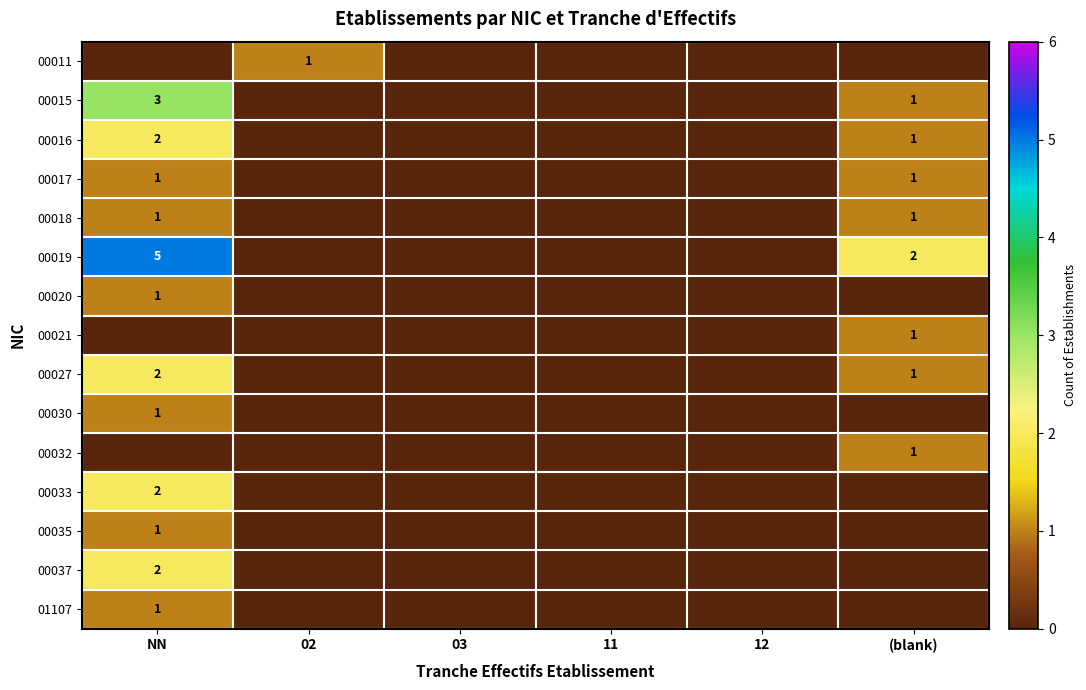

At how many categories does at least one series exceed 2?

1